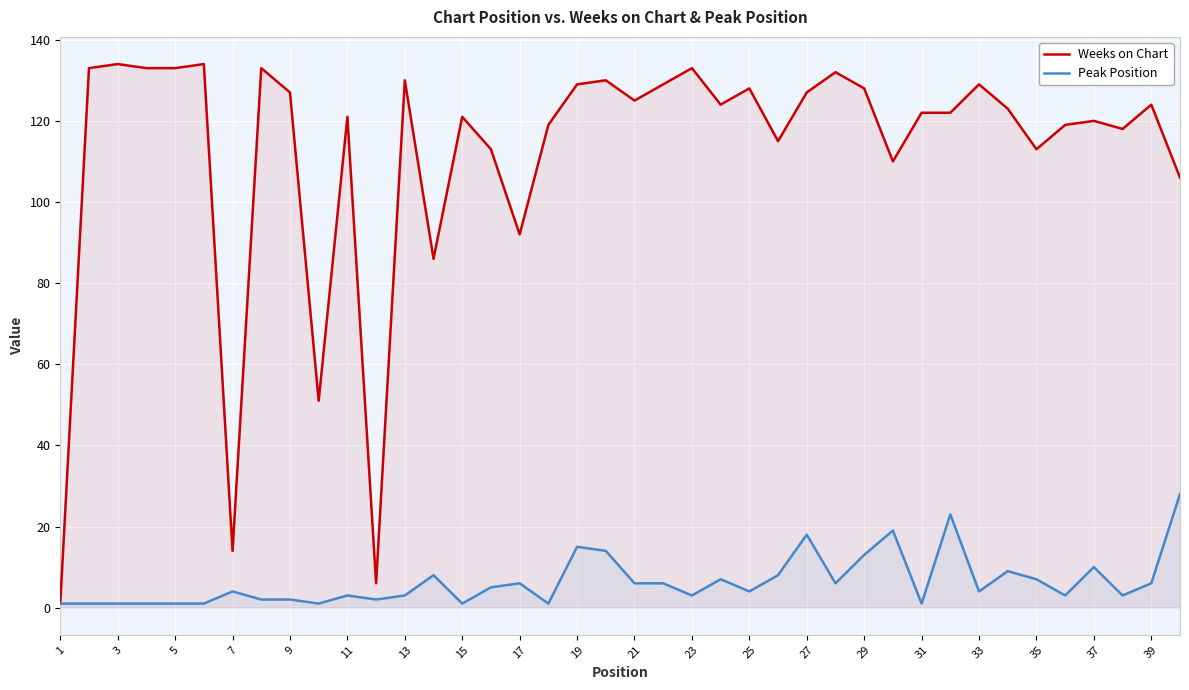

Which category has the lowest value across all series?

1